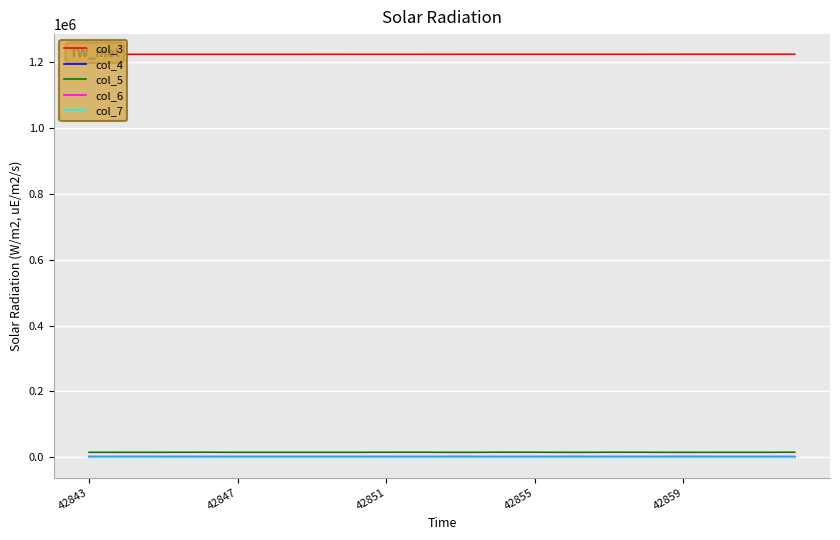

What is the highest value of the col_6 series?

3000